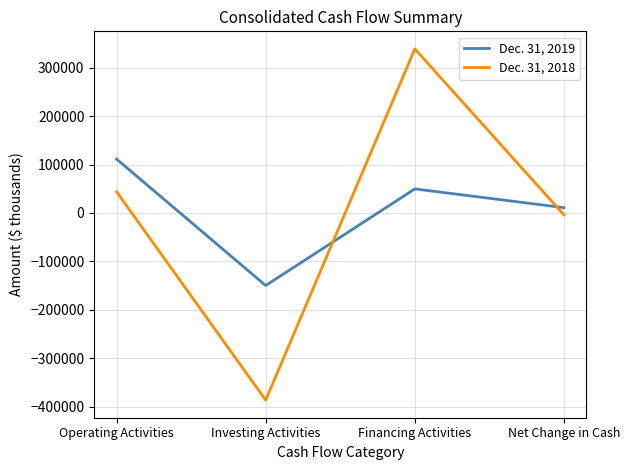

What is the average value of the Dec. 31, 2018 series?

-2078